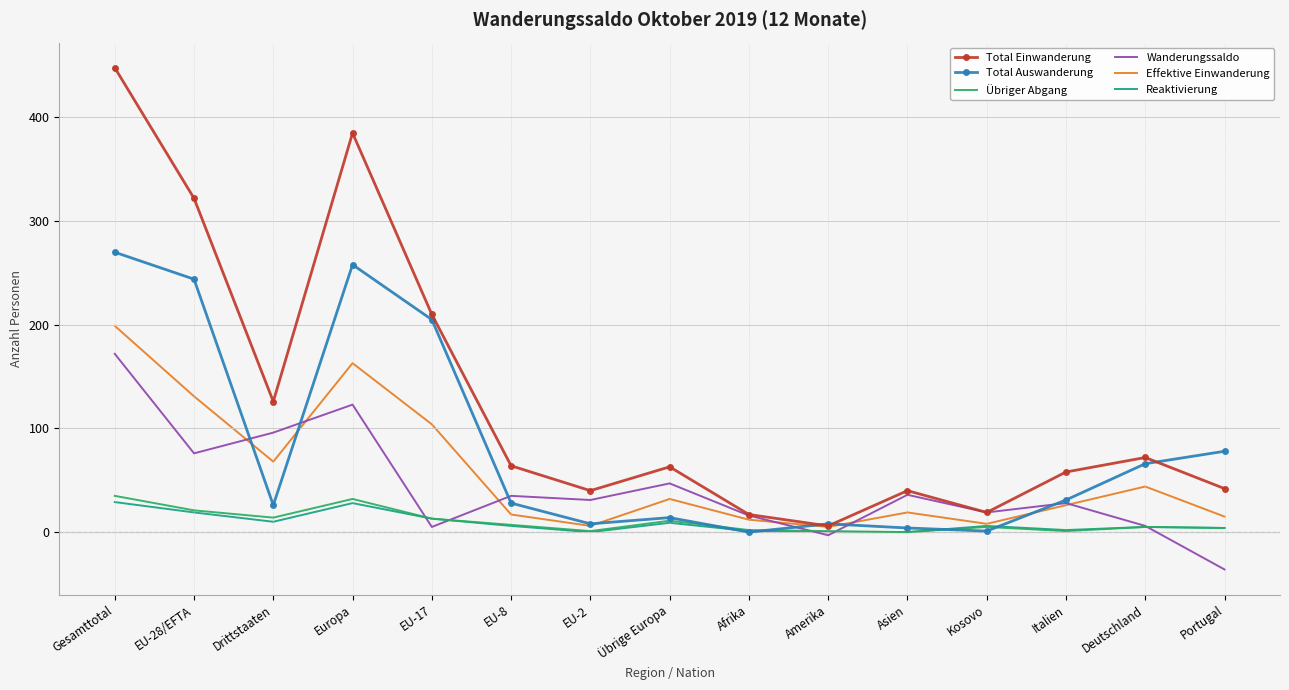

What is the maximum value shown in the chart?

448